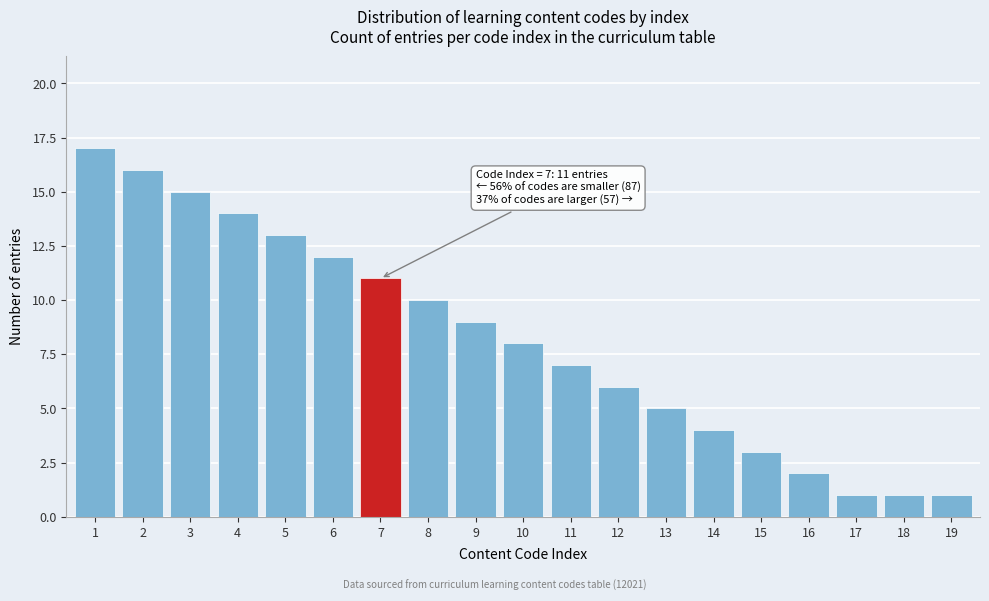

Reading left to right, what are all the values shown in this chart?

1=17	2=16	3=15	4=14	5=13	6=12	7=11	8=10	9=9	10=8	11=7	12=6	13=5	14=4	15=3	16=2	17=1	18=1	19=1